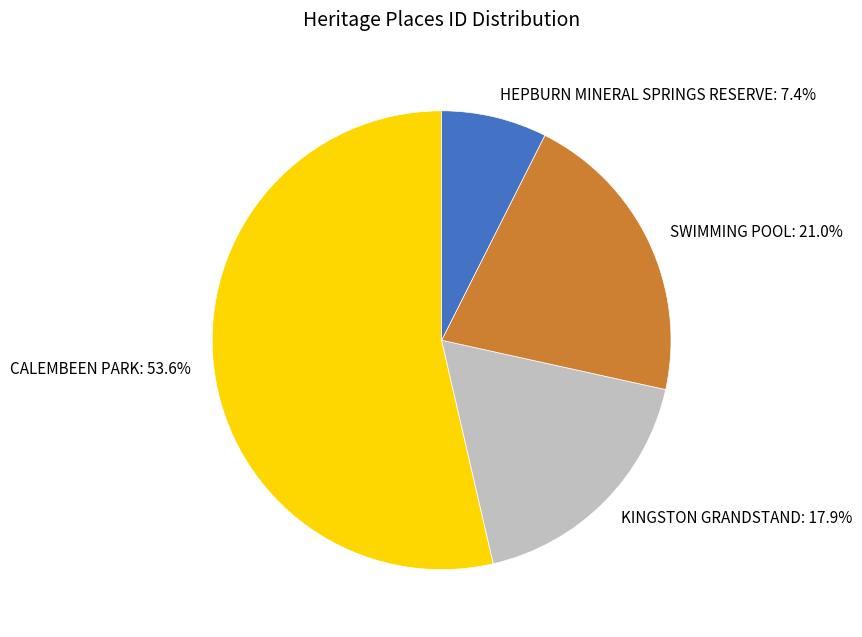

Is the sum of CALEMBEEN PARK and KINGSTON GRANDSTAND greater than half?

Yes